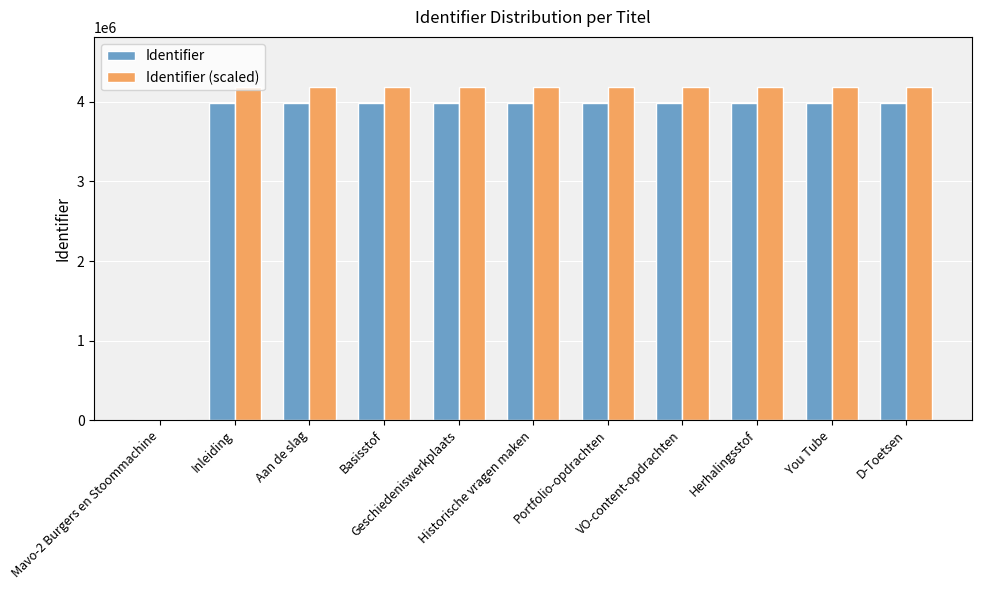

What is the highest value of the Identifier (scaled) series?

4190304.3